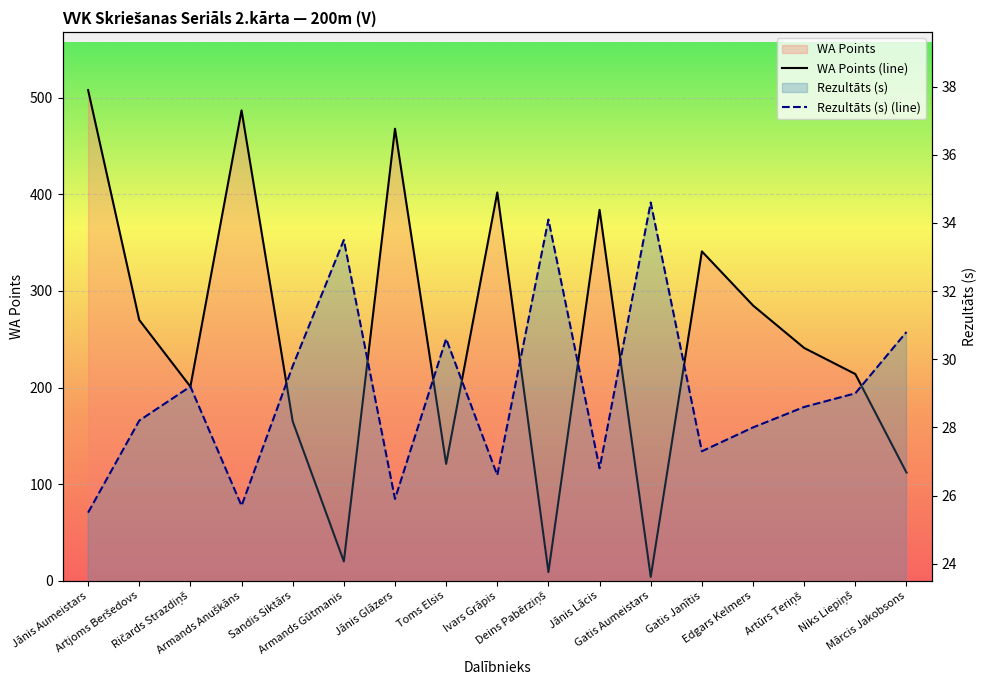

At which category is the sum across all series the highest?

Jānis Aumeistars